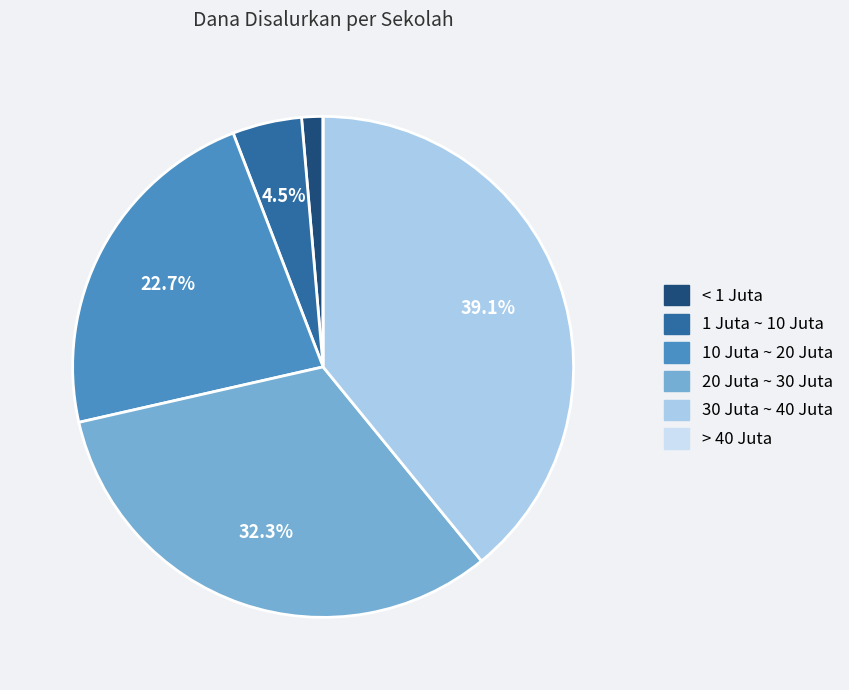

Does any single category account for the majority?

No